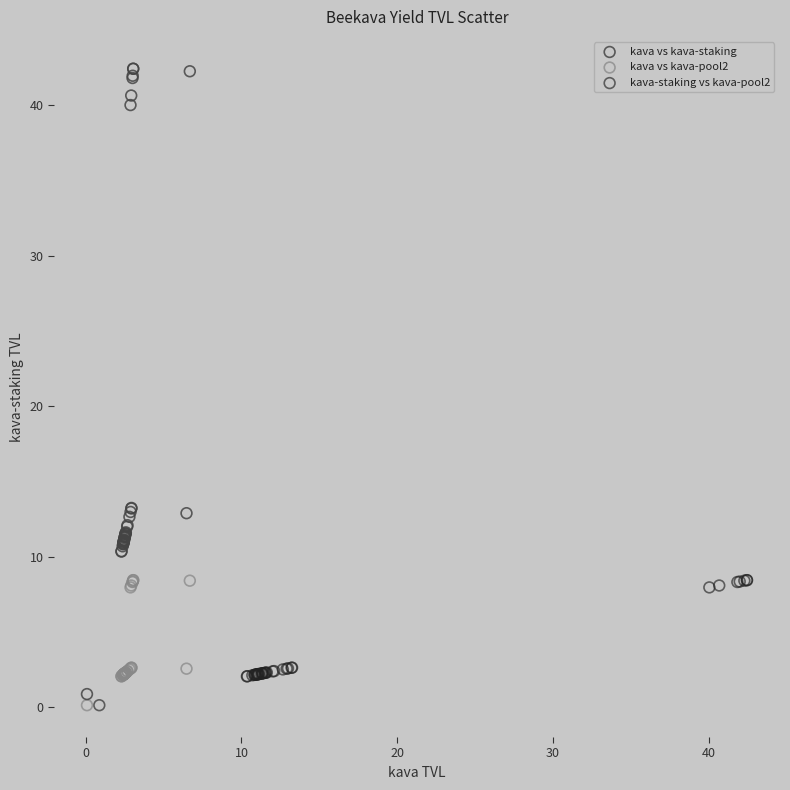

Which series contains the highest Y value?

kava vs kava-staking